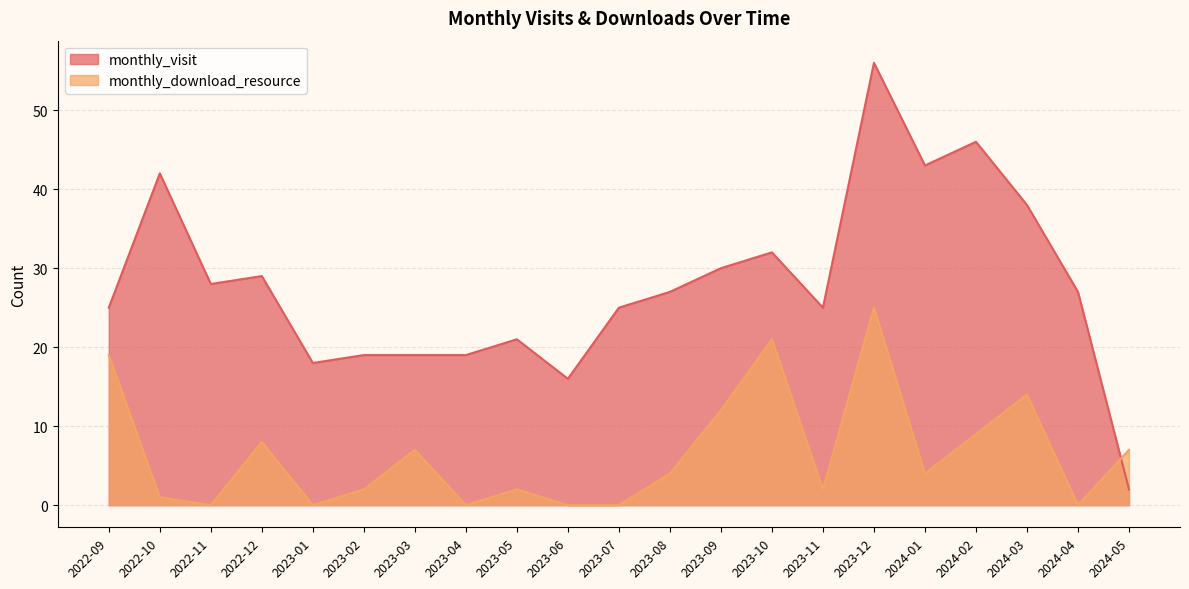

At which label is monthly_visit closest to 29?

2022-12